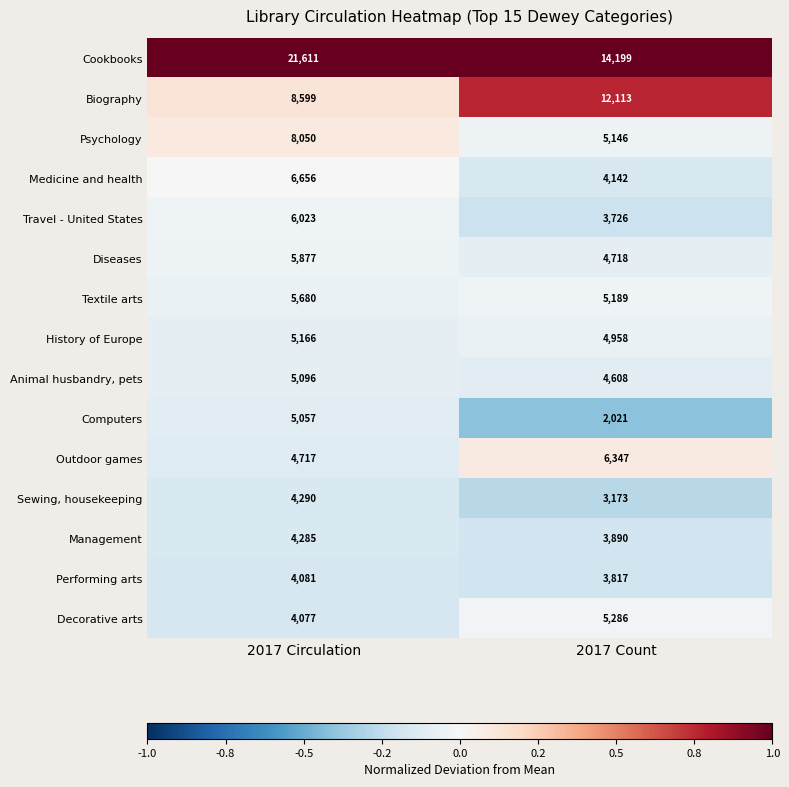

Which series has the largest range (max minus min)?

Cookbooks